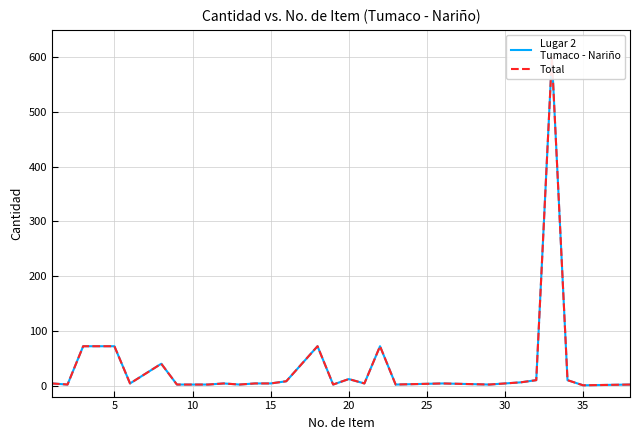

True or false: Lugar 2
Tumaco - Nariño has a value of 5.6 at 30.

False